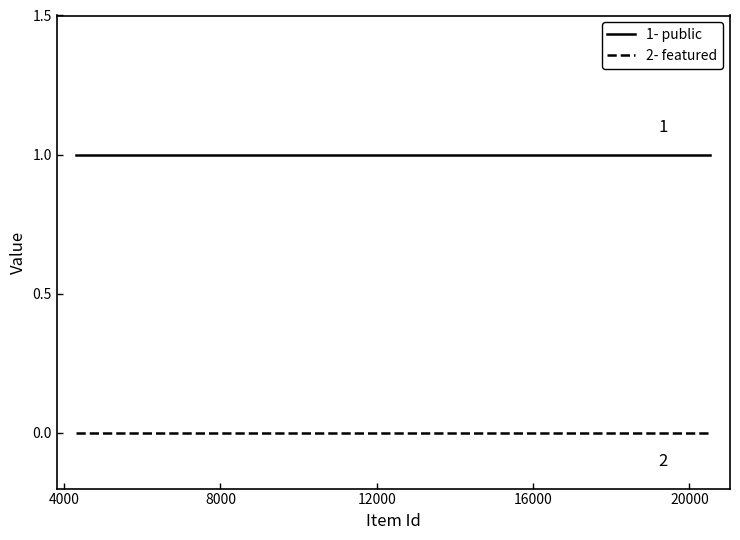

What is the maximum value shown in the chart?

1